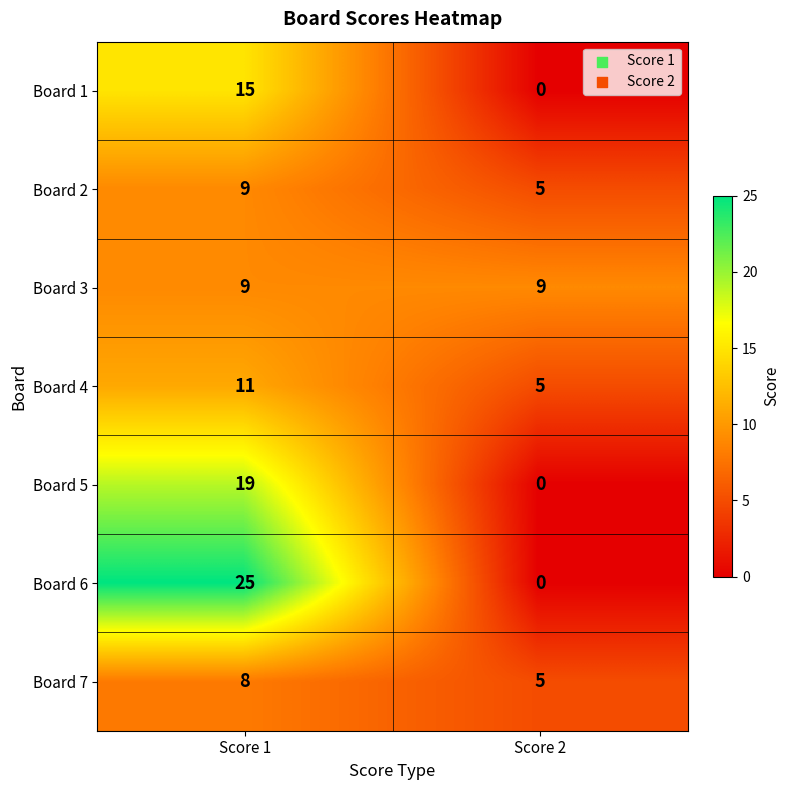

The value of Board 7 at Score 2 is 5. True or false?

True